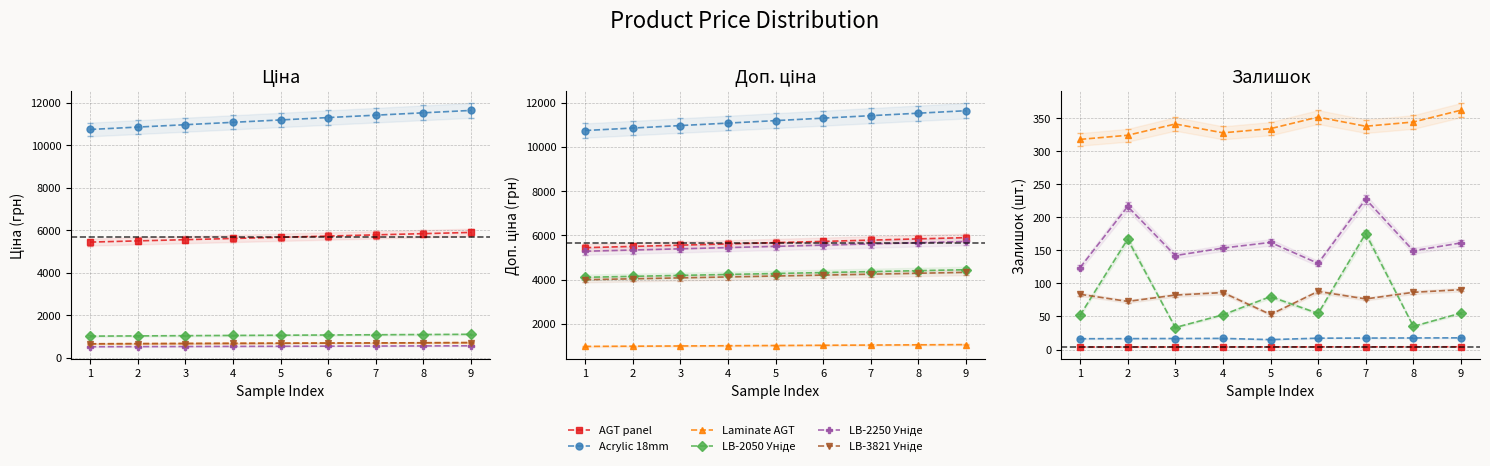

At which label does AGT panel first exceed 4?

6